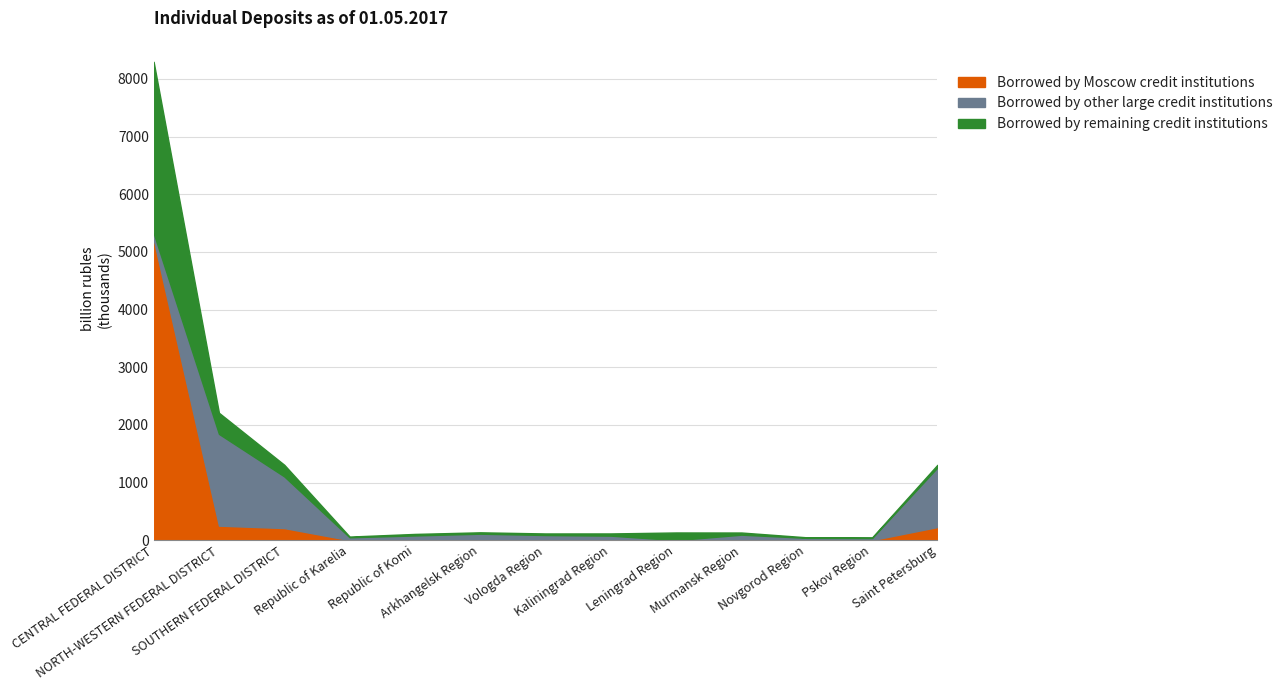

What is the total value across all series at Novgorod Region?

49.7